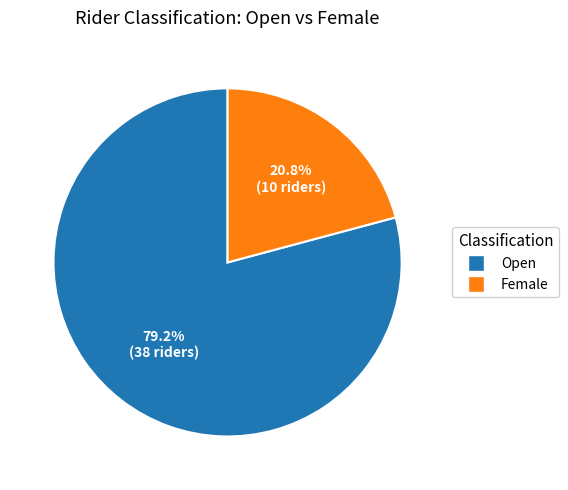

What percentage is the Female slice, to the nearest percent?

21%